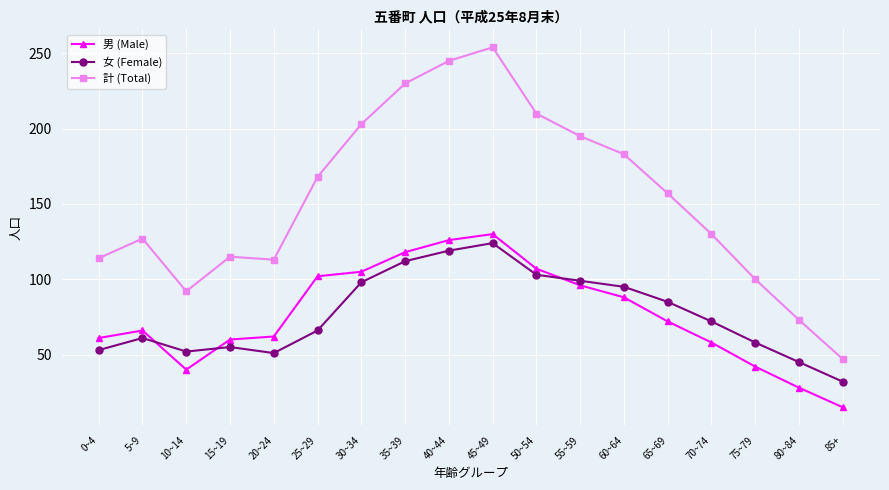

True or false: 女 (Female) and 男 (Male) intersect in this chart.

True